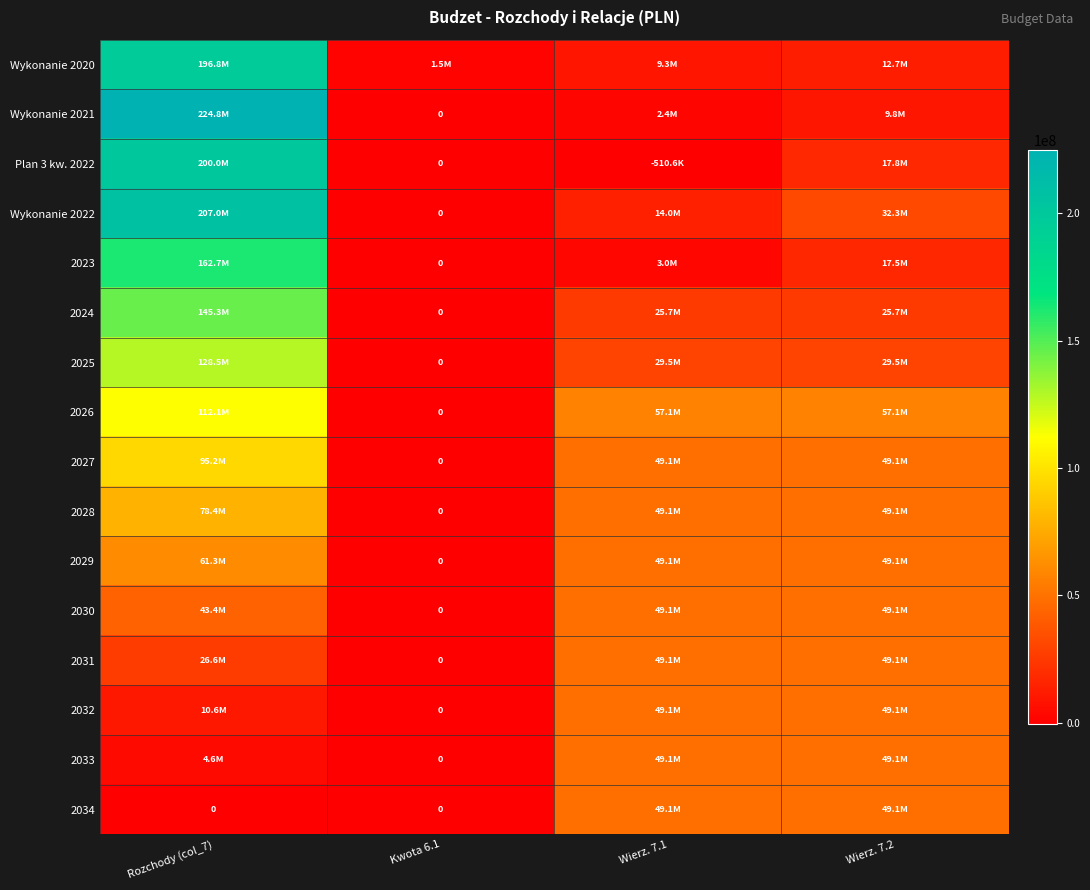

How many values in the 2027 series exceed 49145736?

1